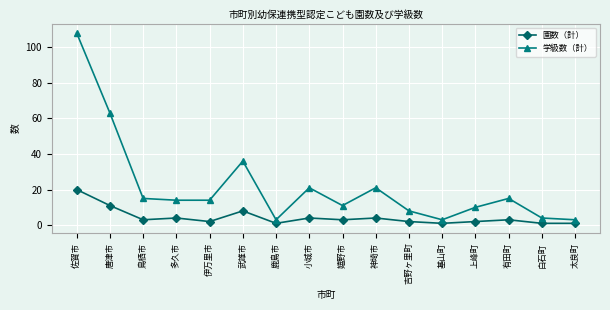

The value of 園数（計） at 唐津市 is 11. True or false?

True